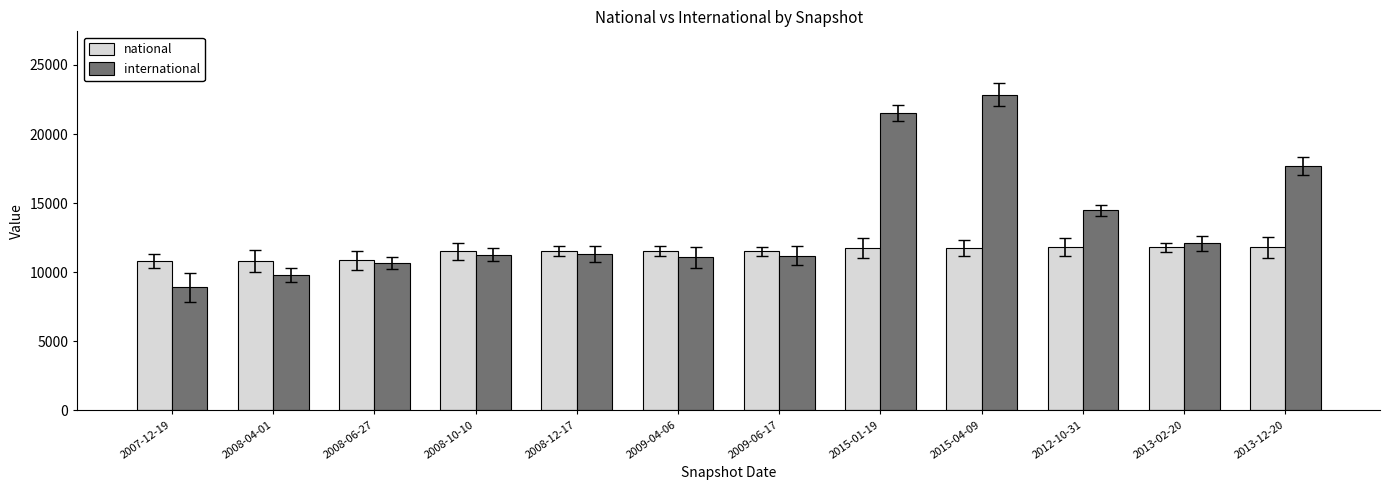

Which series has the largest range (max minus min)?

international